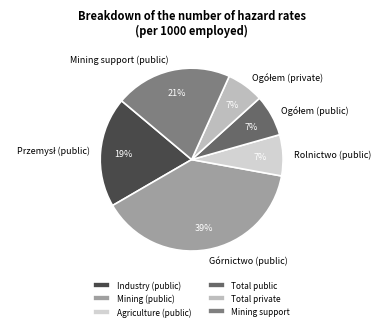

Is it true that Industry (public) is 19% of the pie?

True